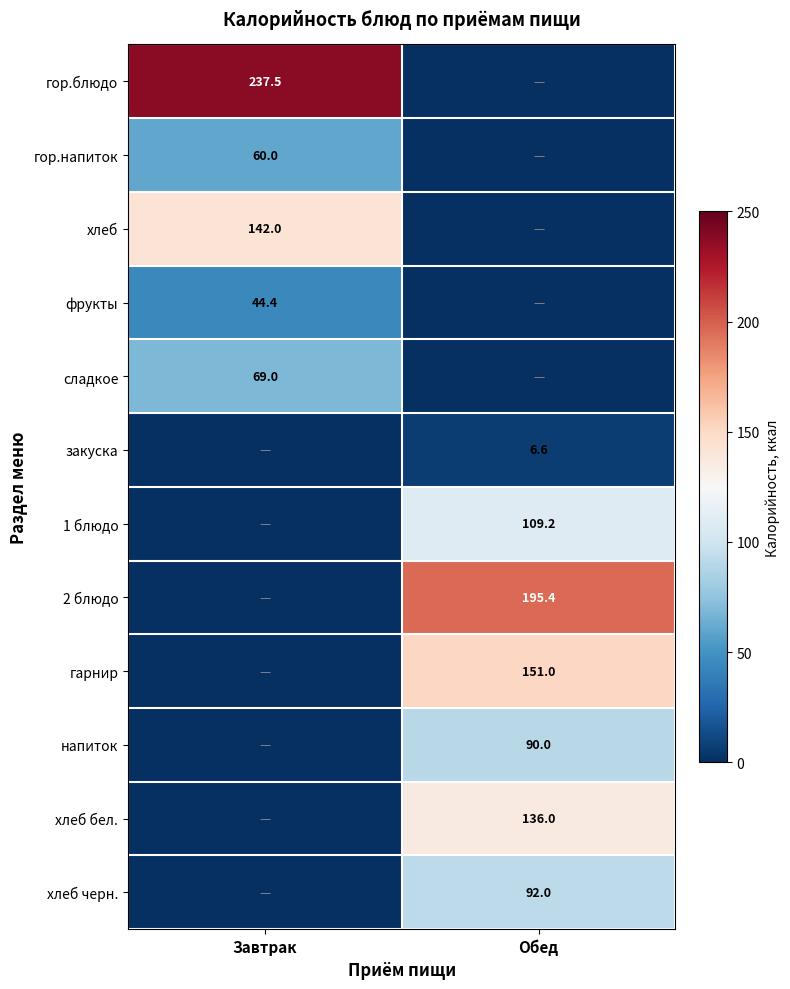

Is the value of 2 блюдо at Обед greater than the value of гор.блюдо at Завтрак?

No